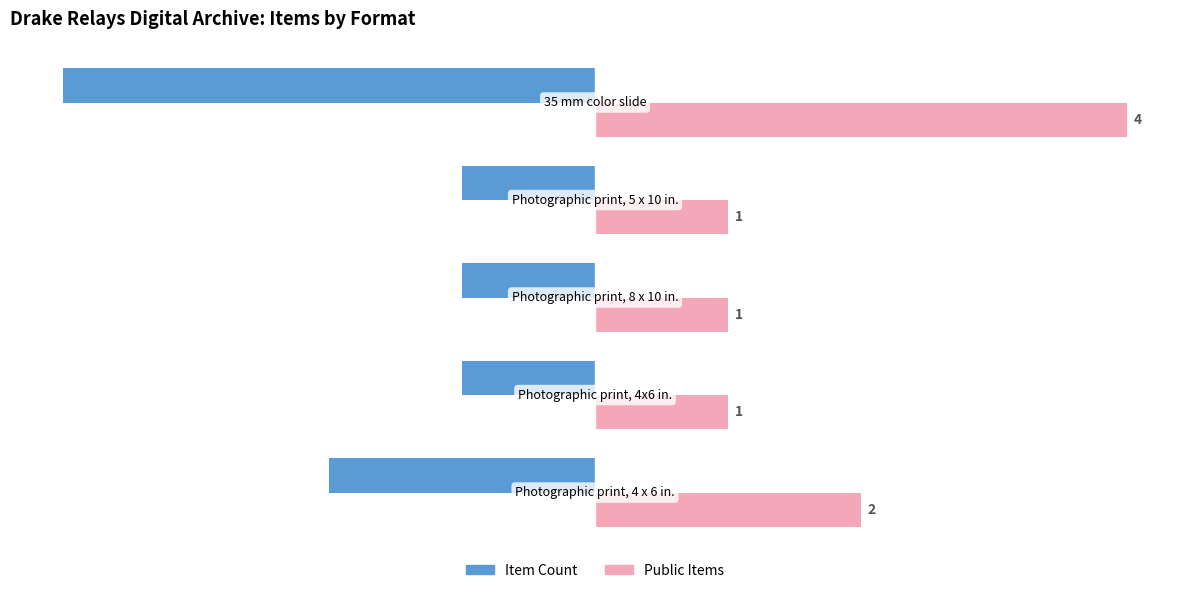

What is the difference between the second highest and second lowest values in the Public Items series?

1